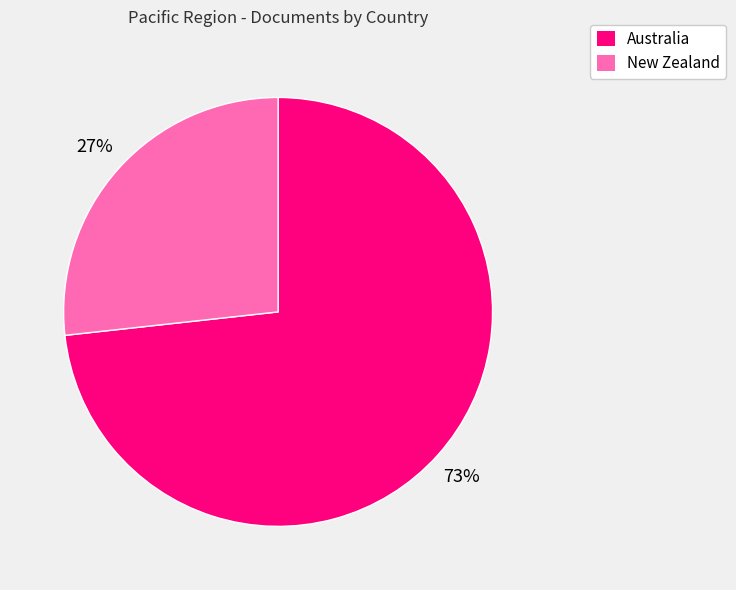

Combined, do New Zealand and Australia account for over 50%?

Yes